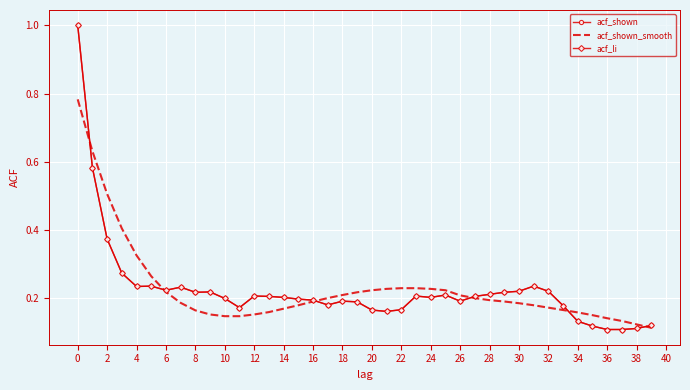

How many interior local peaks does the acf_li series have?

8